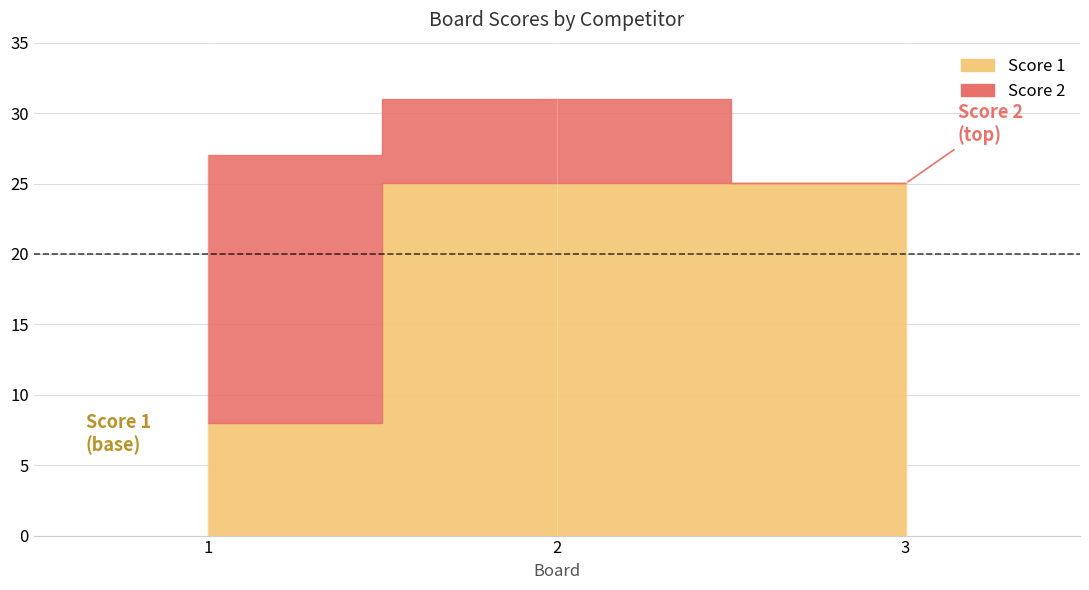

Which series changed the most between 1 and 3?

Score 2